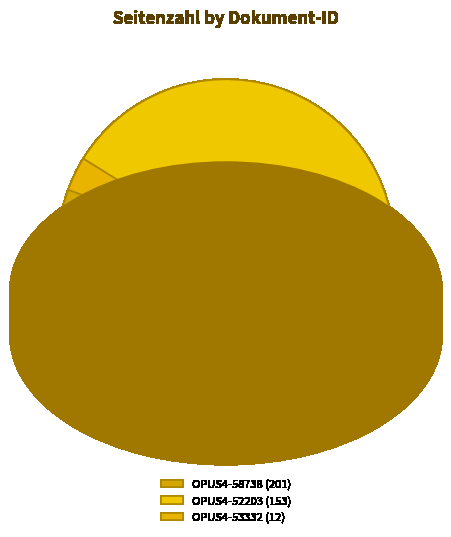

How many segments does this pie chart have?

3